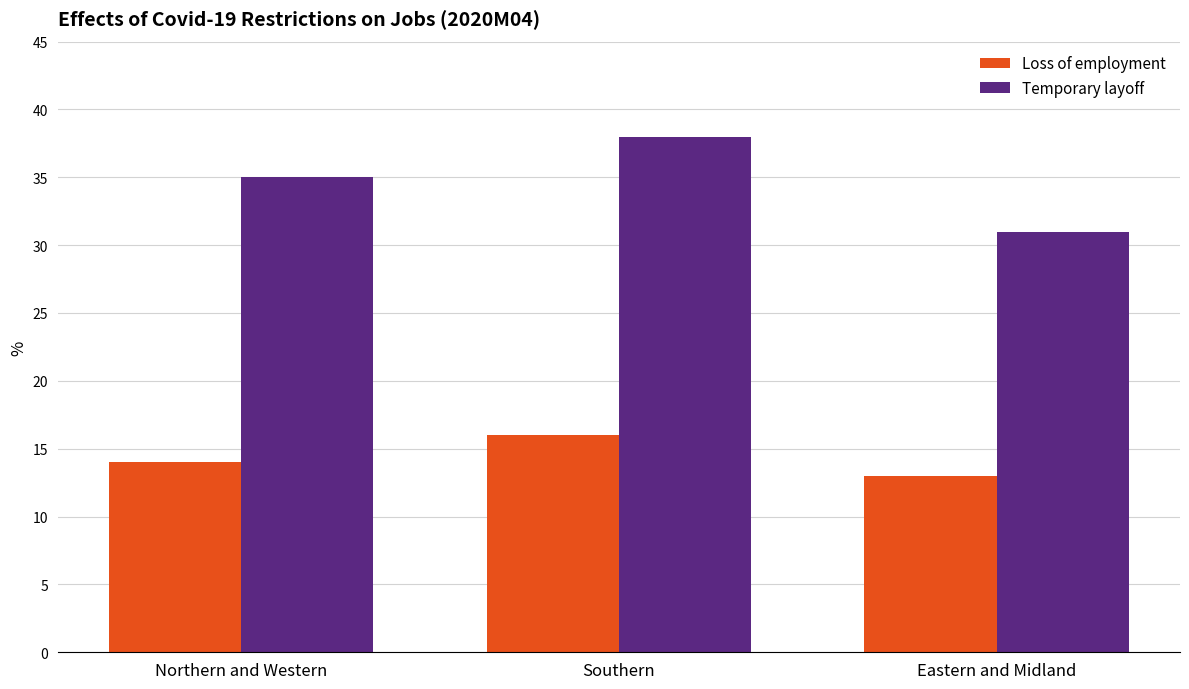

What is the sum of all Loss of employment values?

43